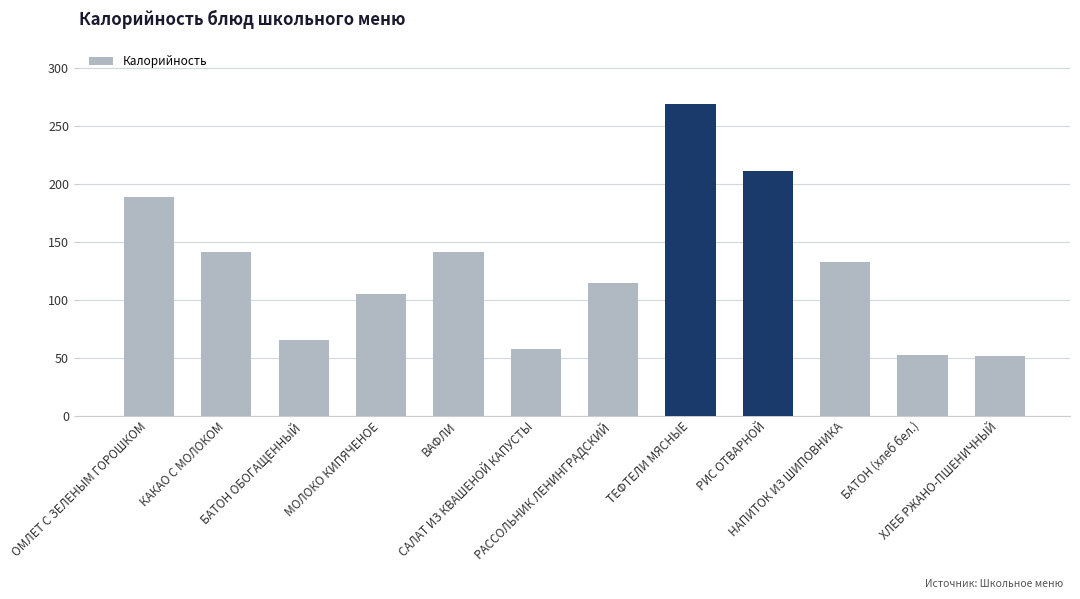

What is the greatest value displayed?

269.1